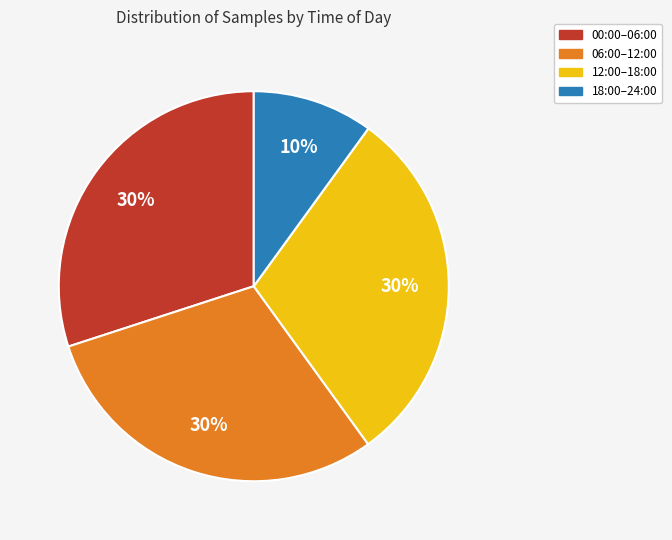

Which has a higher value, 18:00–24:00 or 06:00–12:00?

06:00–12:00